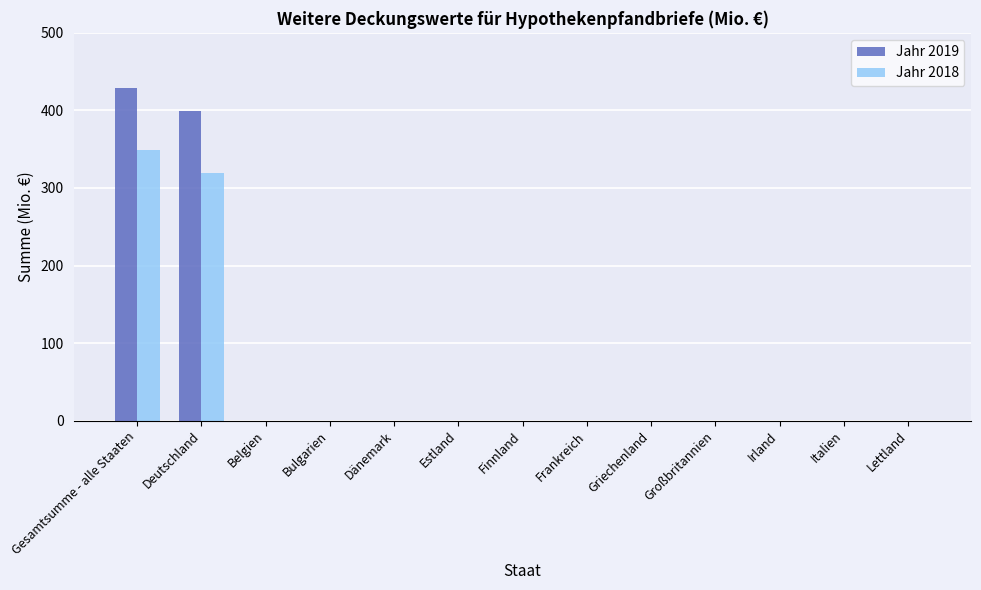

Is it true that Jahr 2019 equals 0 at Lettland?

True